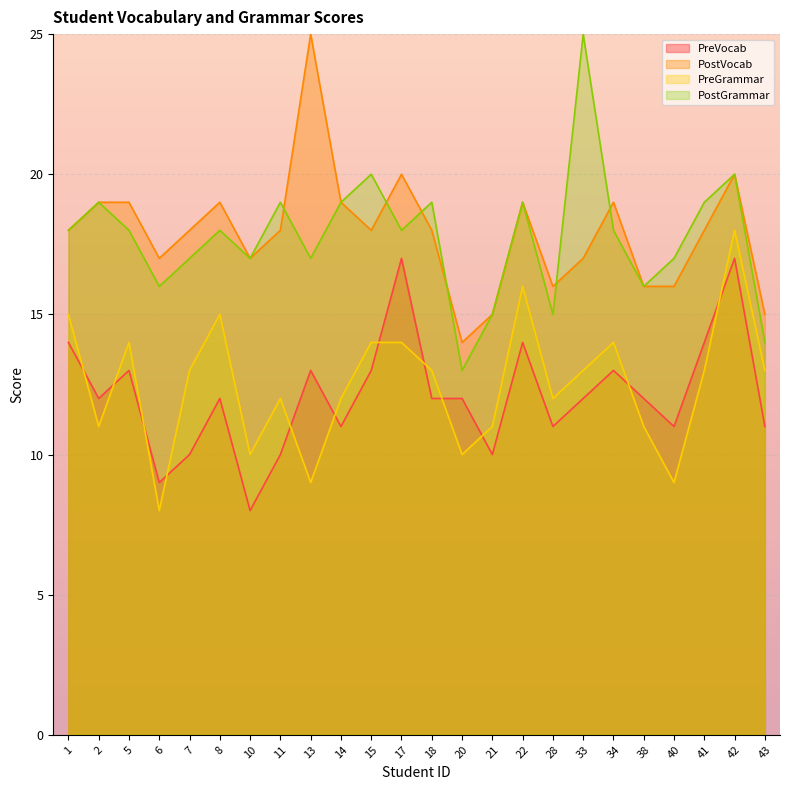

At which category is the sum across all series the highest?

42